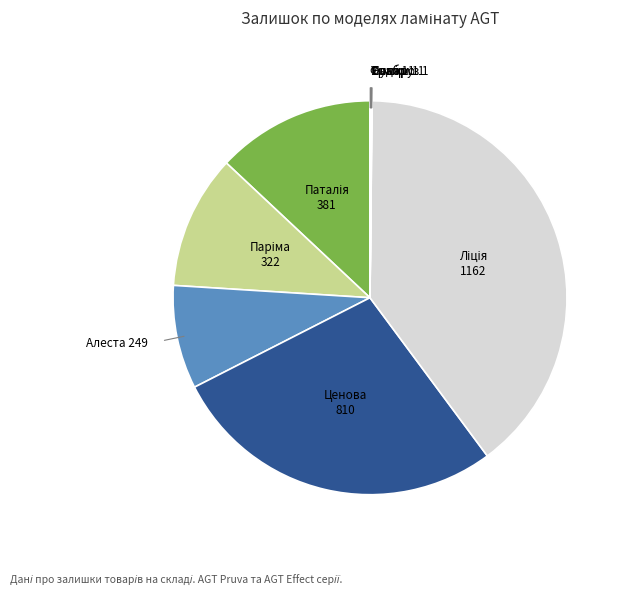

Is it true that Ценова is 22% of the pie?

False